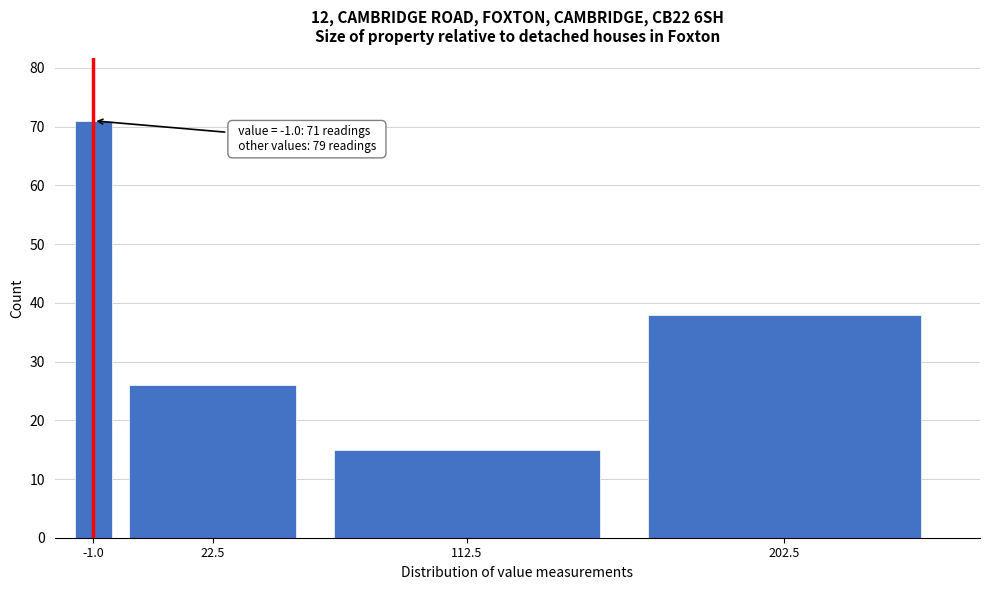

Reading left to right, list all the values displayed in this chart.

71	26	15	38